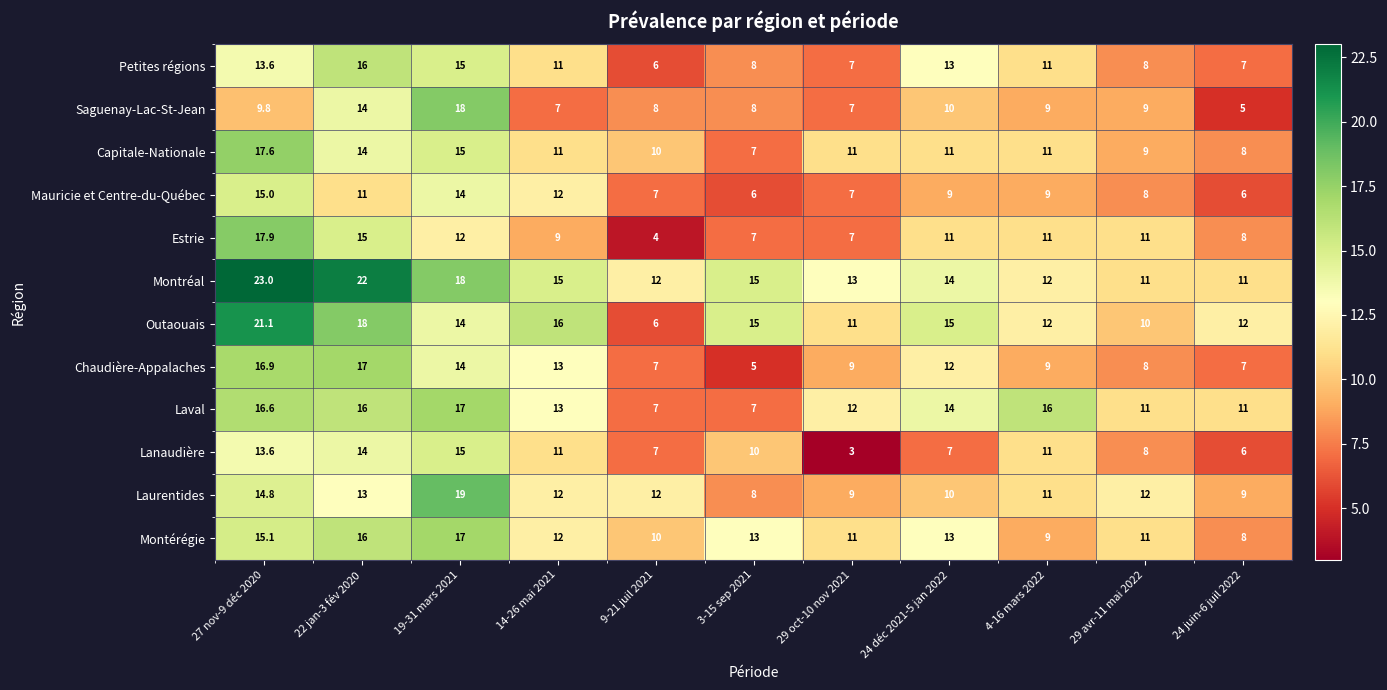

What is the difference between the maximum and second lowest values in the Montréal series?

12.0